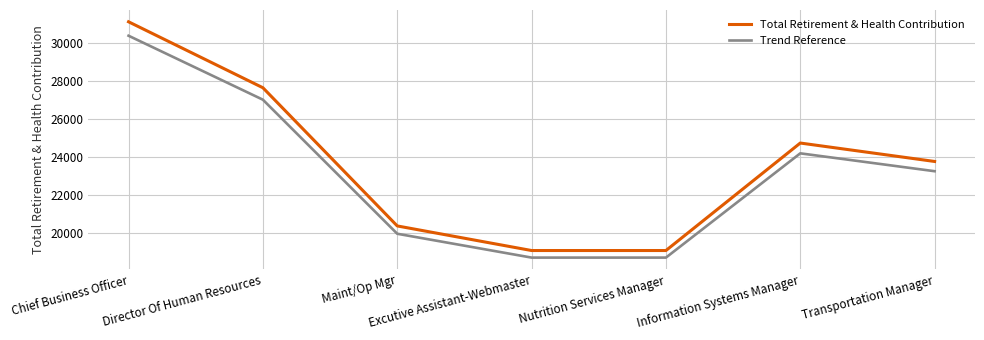

Reading left to right, extract all data points from this chart.

Total Retirement & Health Contribution: Chief Business Officer=31119.0	Director Of Human Resources=27648.0	Maint/Op Mgr=20375.0	Excutive Assistant-Webmaster=19081.0	Nutrition Services Manager=19081.0	Information Systems Manager=24738.0	Transportation Manager=23768.0
Trend Reference: Chief Business Officer=30385.4	Director Of Human Resources=27018.6	Maint/Op Mgr=19963.8	Excutive Assistant-Webmaster=18708.6	Nutrition Services Manager=18708.6	Information Systems Manager=24195.9	Transportation Manager=23255.0